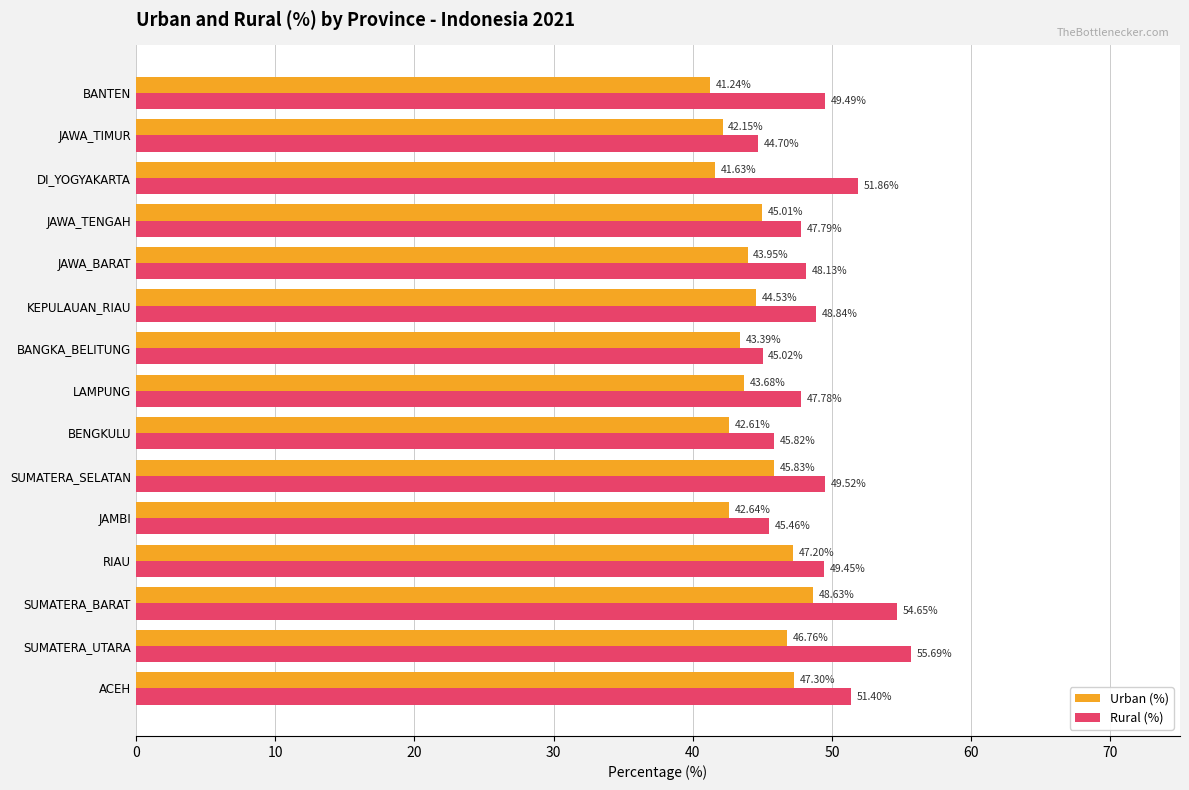

What is the lowest value of the Urban (%) series?

41.2